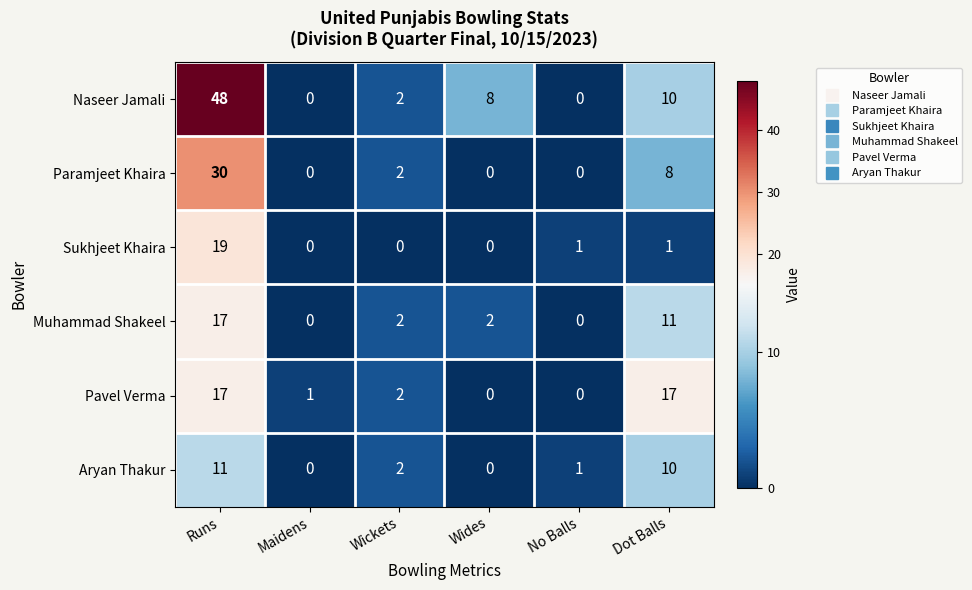

Where is Muhammad Shakeel nearest to the value 8?

Dot Balls